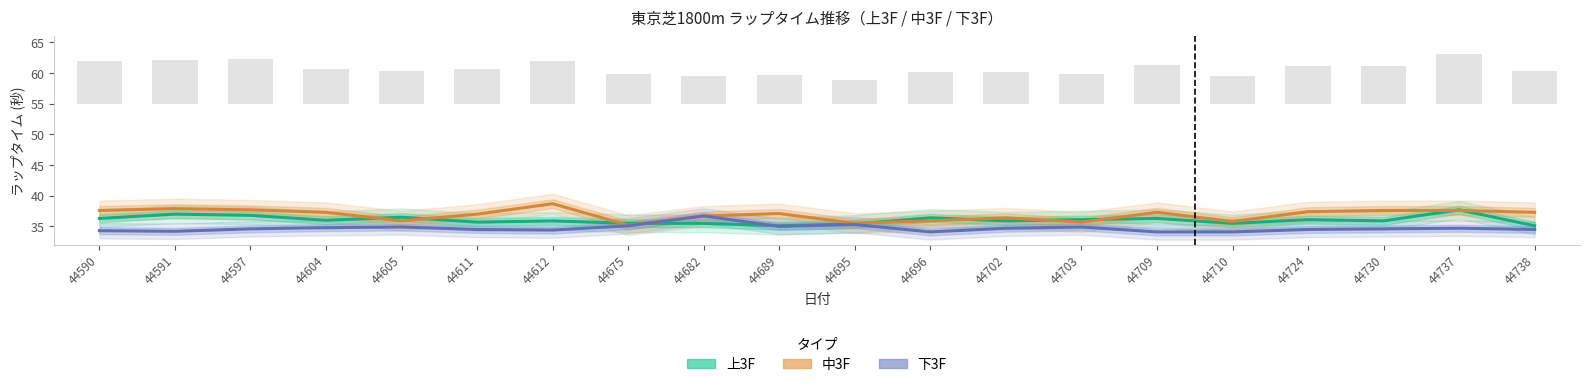

What is the average value of the 下3F series?

34.7